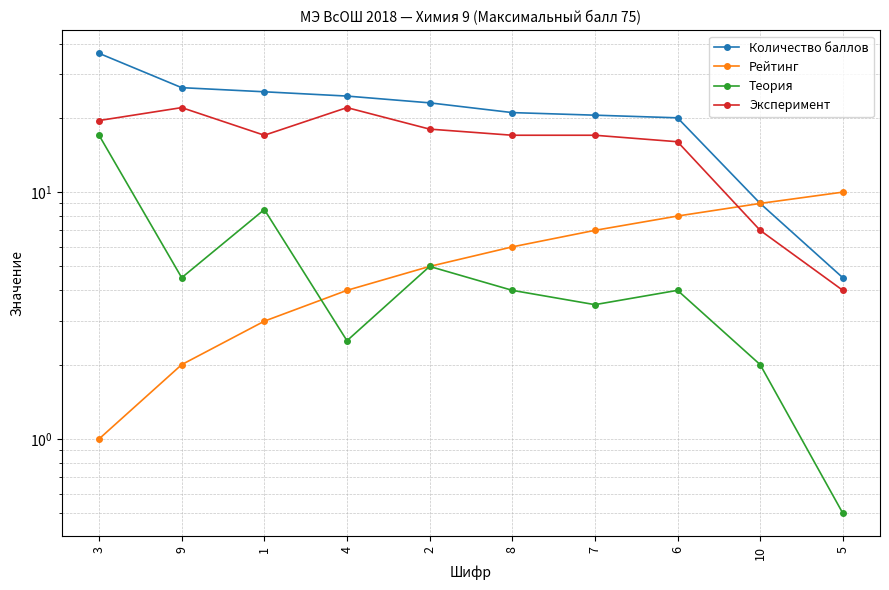

What are all the series names shown in the legend?

Количество баллов, Рейтинг, Теория, Эксперимент